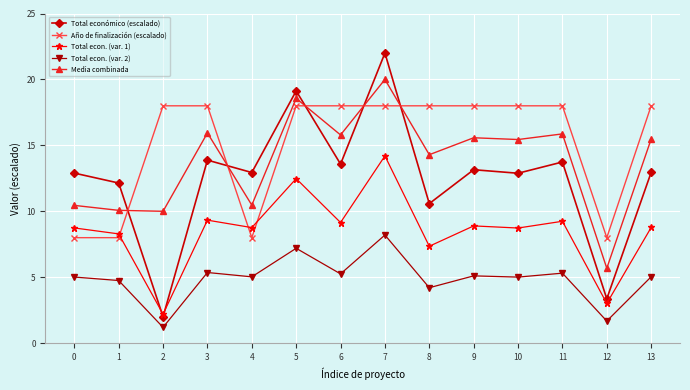

How many values in the Total económico (escalado) series are below 12?

3